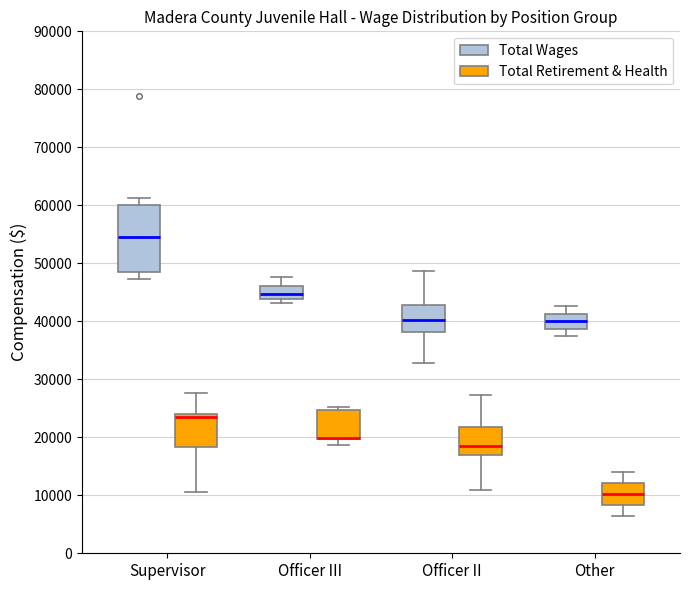

Which box is the tallest, from its lower edge to its upper edge?

Supervisor (Total Wages)